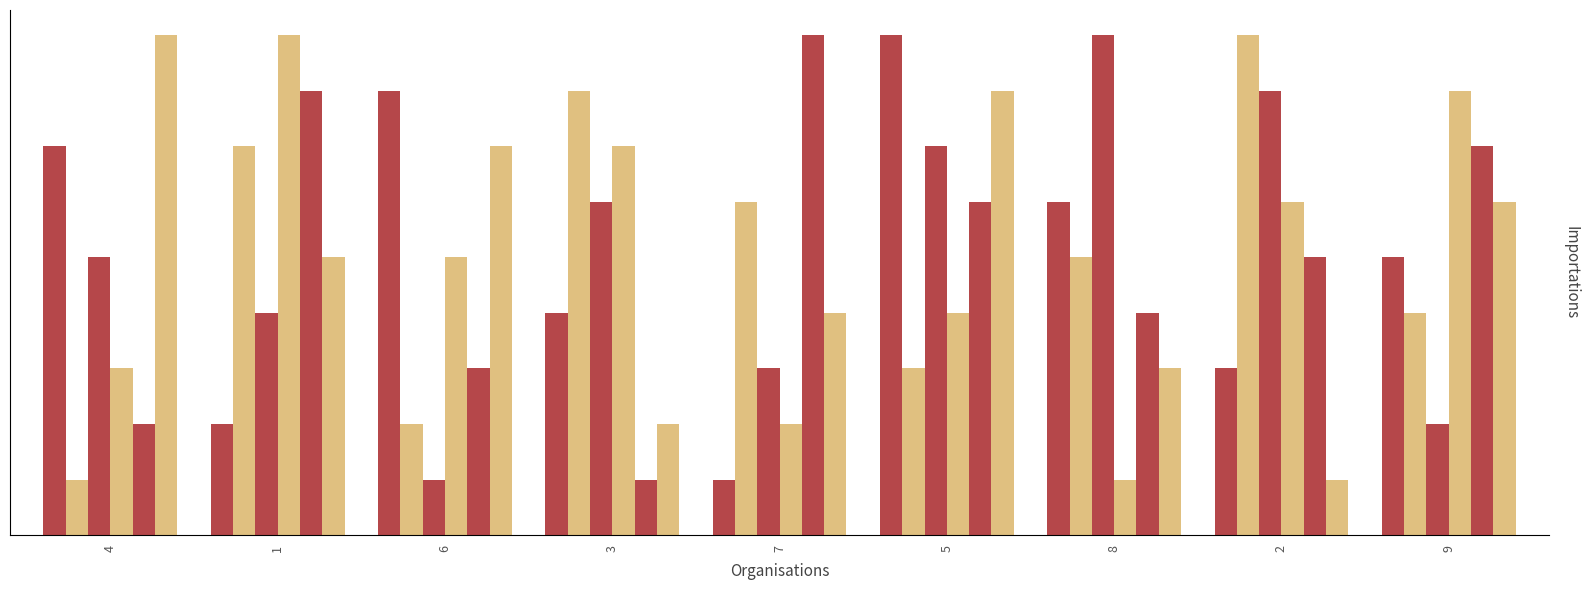

What are all the series names shown in the legend?

col_8, col_4, col_7, col_6, col_2, col_3